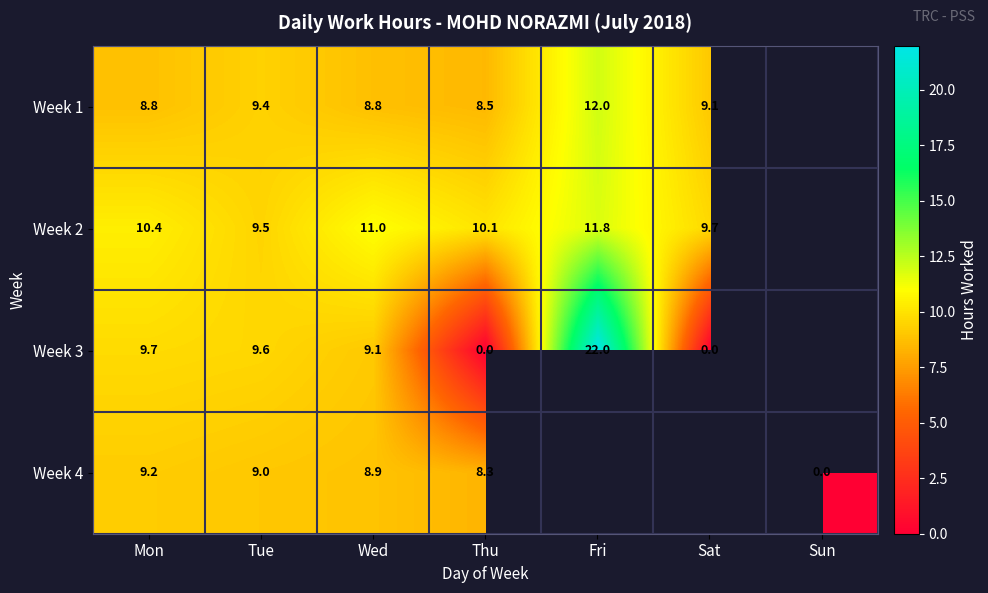

Which category has the lowest value across all series?

Thu